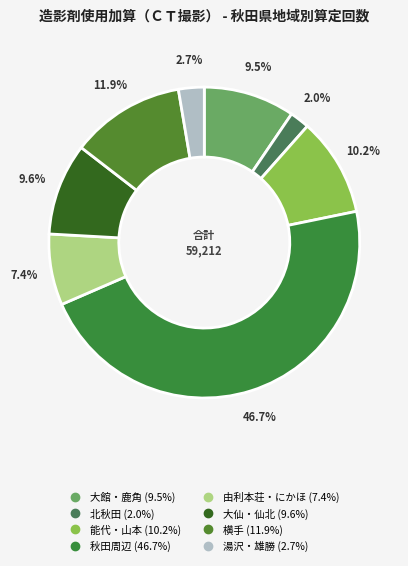

What is the smallest slice in the pie chart?

北秋田